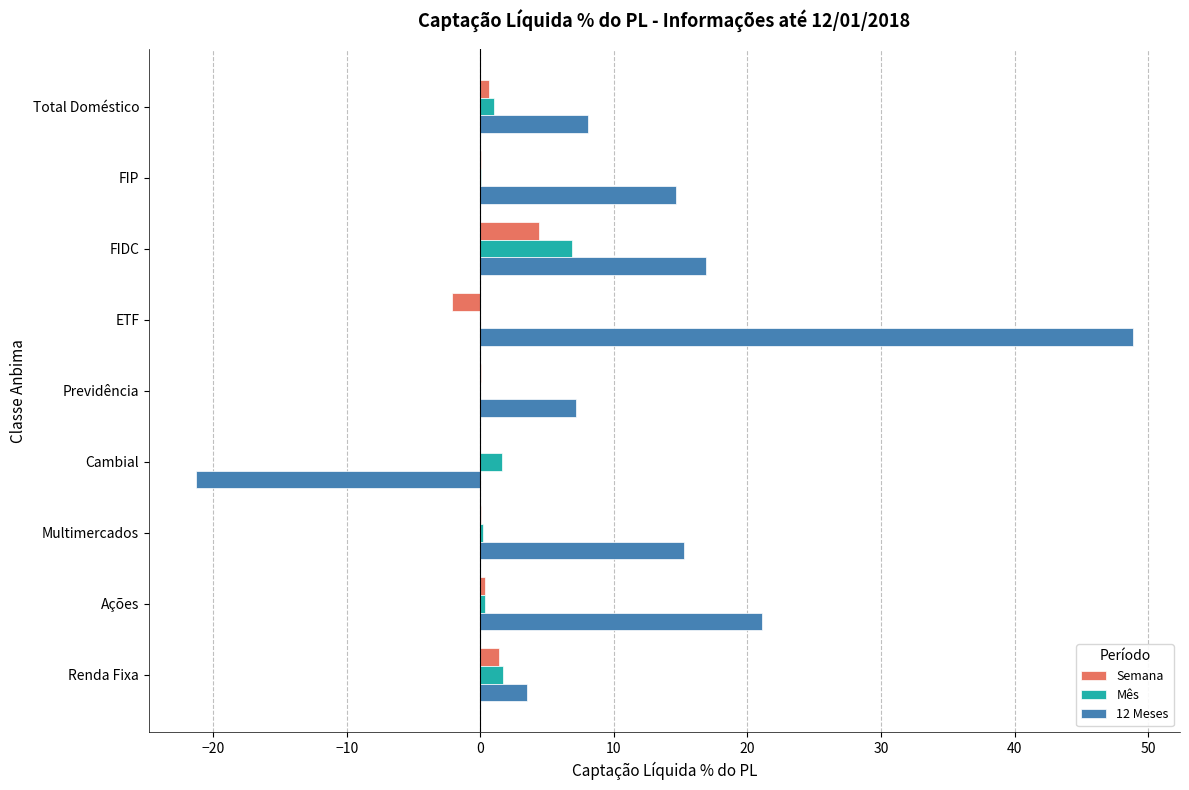

Which category has the highest value in the Mês series?

FIDC